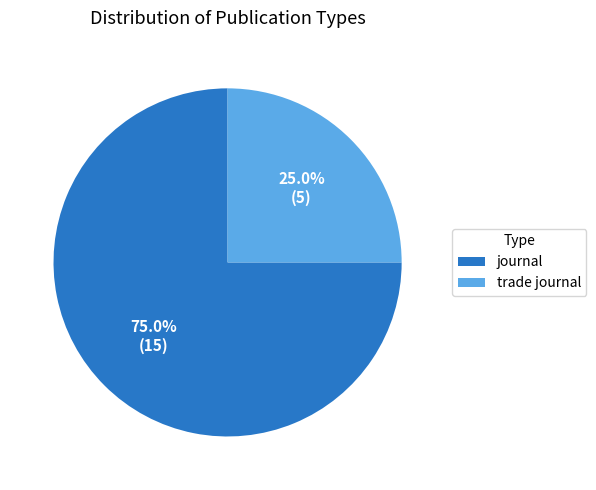

What percentage is the journal slice, to the nearest percent?

75%